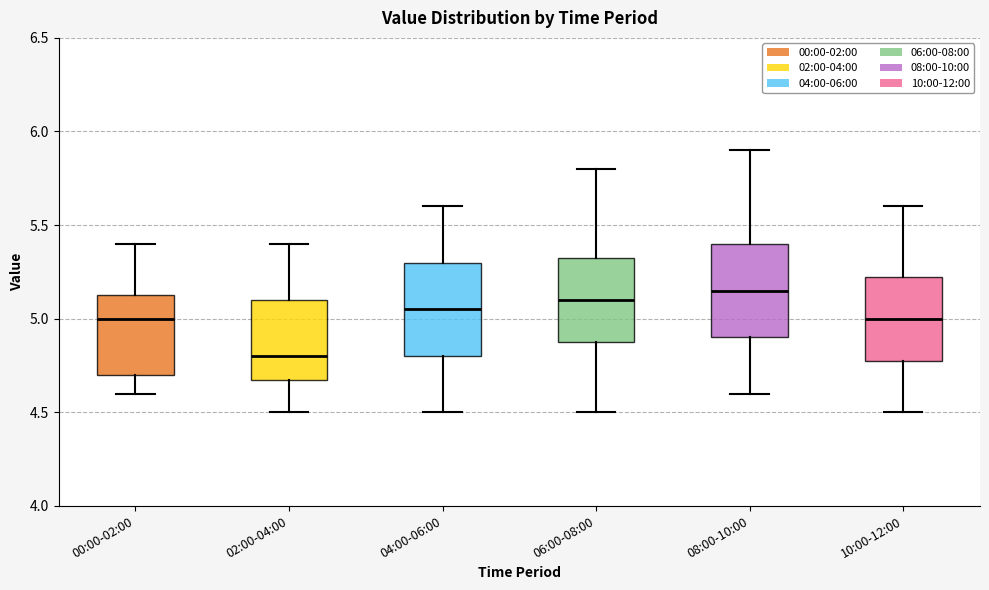

Reading left to right, transcribe this box plot: for each box, give where its median line is, the range the box spans, and where its two whiskers end, as read against the y-axis. The values are not printed on the chart, so give them approximately, as read against the axis.

00:00-02:00: median 5.00, box 4.70 to 5.15, whiskers 4.60 to 5.40
02:00-04:00: median 4.80, box 4.70 to 5.10, whiskers 4.50 to 5.40
04:00-06:00: median 5.05, box 4.80 to 5.30, whiskers 4.50 to 5.60
06:00-08:00: median 5.10, box 4.90 to 5.35, whiskers 4.50 to 5.80
08:00-10:00: median 5.15, box 4.90 to 5.40, whiskers 4.60 to 5.90
10:00-12:00: median 5.00, box 4.80 to 5.25, whiskers 4.50 to 5.60